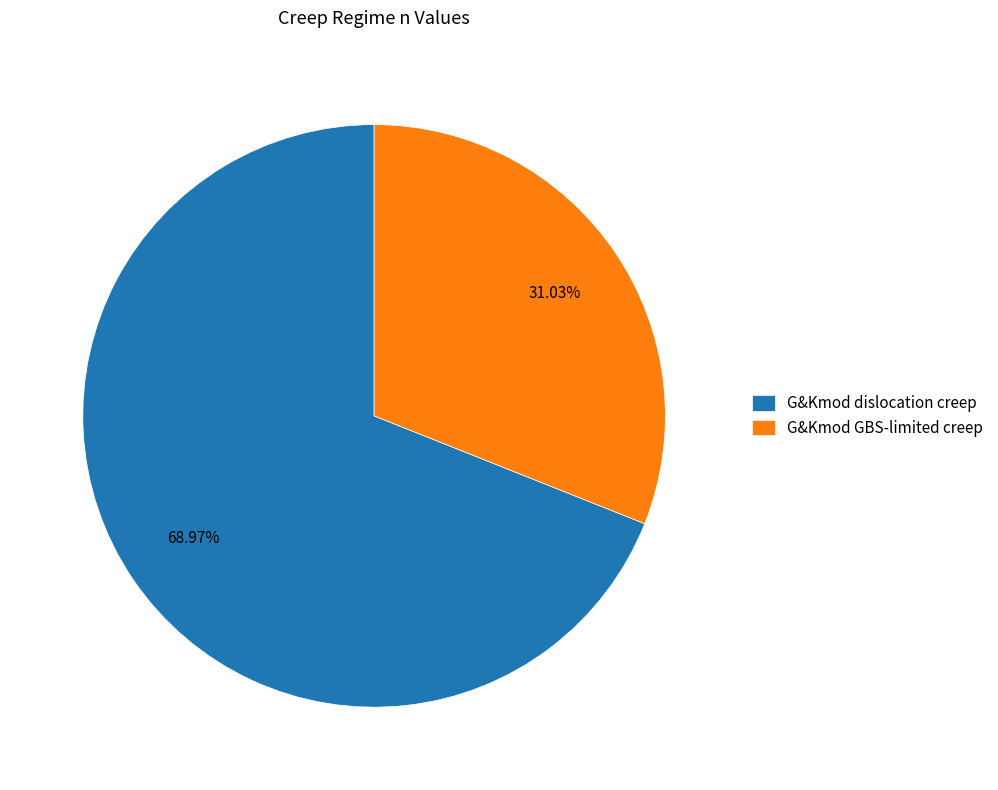

How many segments does this pie chart have?

2